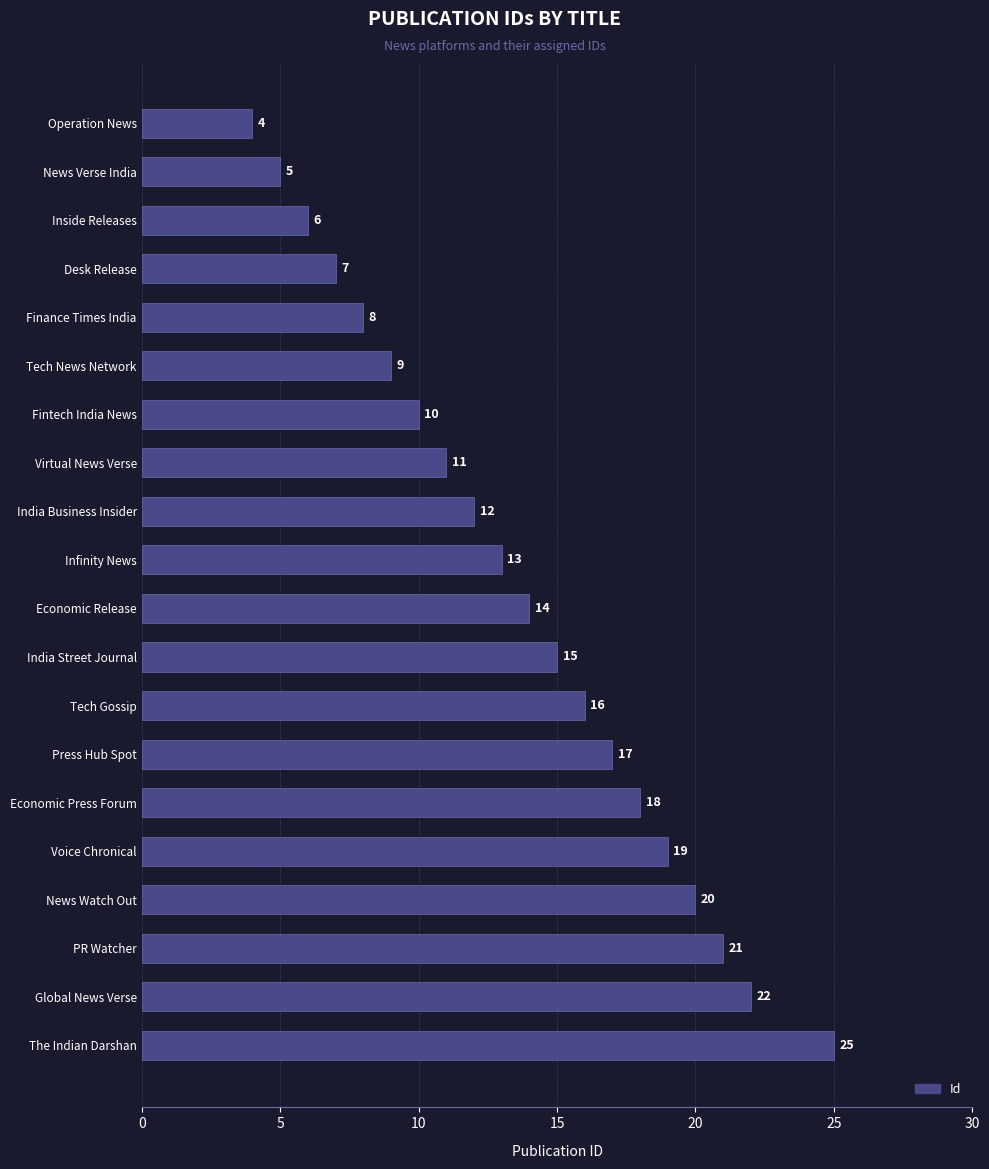

Read the value at Finance Times India.

8